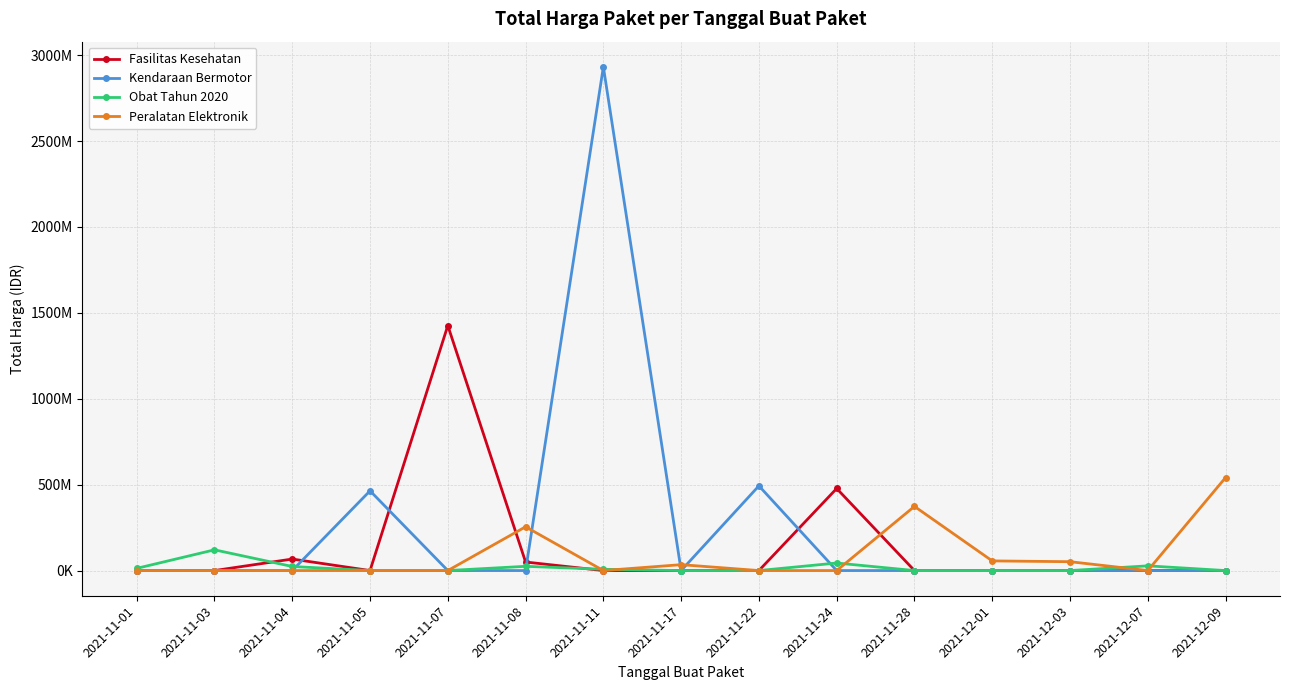

Rank the series by their average value, from lowest to highest.

Obat Tahun 2020, Peralatan Elektronik, Fasilitas Kesehatan, Kendaraan Bermotor